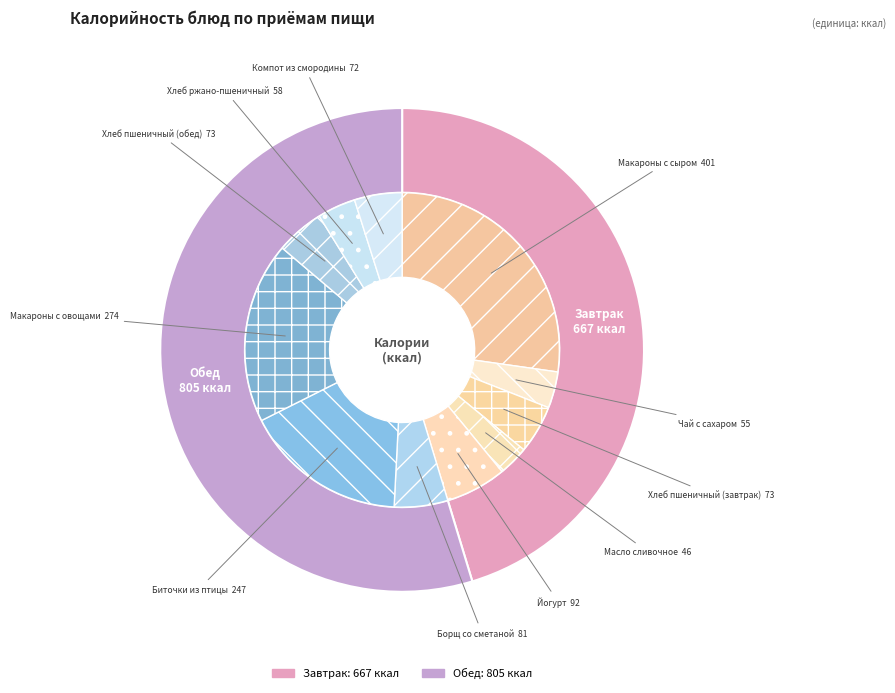

To the nearest percent, what is the average slice percentage?

9%